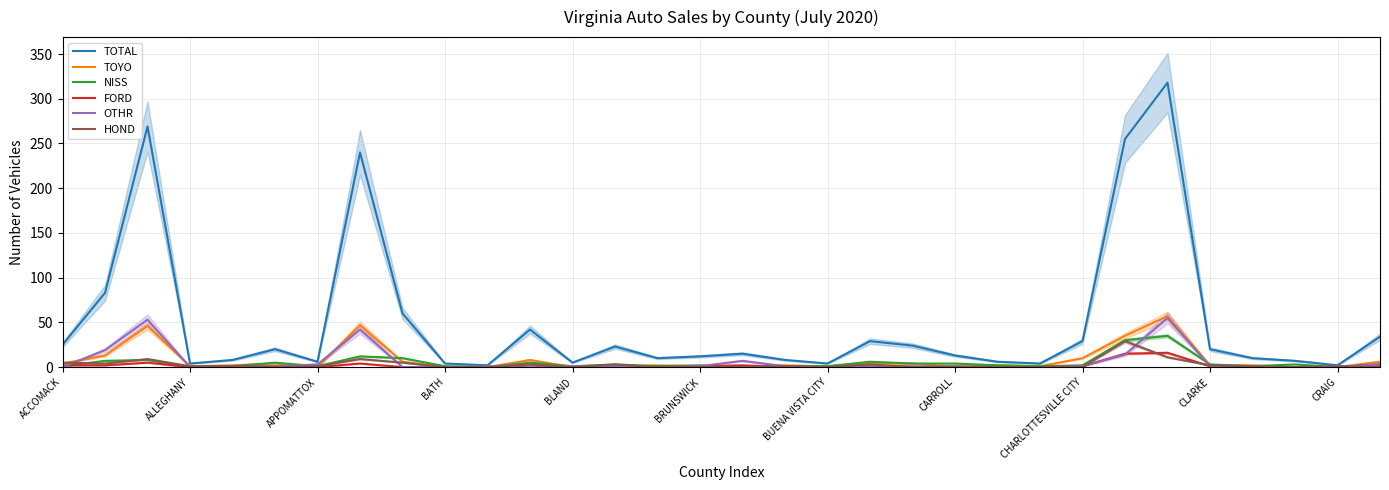

What is the value of the TOYO point at the 24th from the left?

1